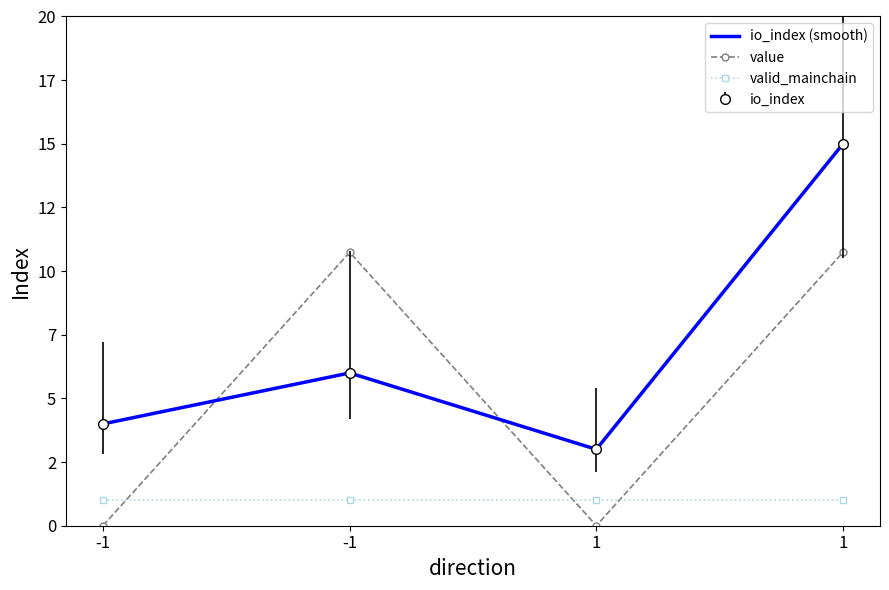

What is the difference between the maximum and minimum values in the io_index series?

12.0